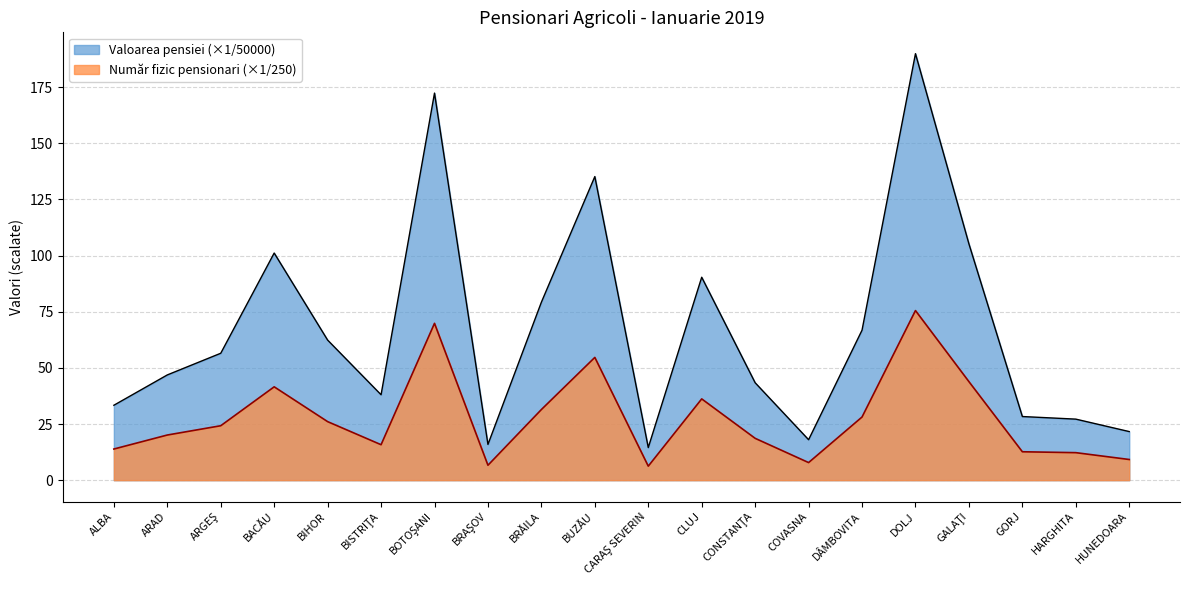

What is the difference between the maximum and minimum values in the Valoarea pensiei series?

175.3